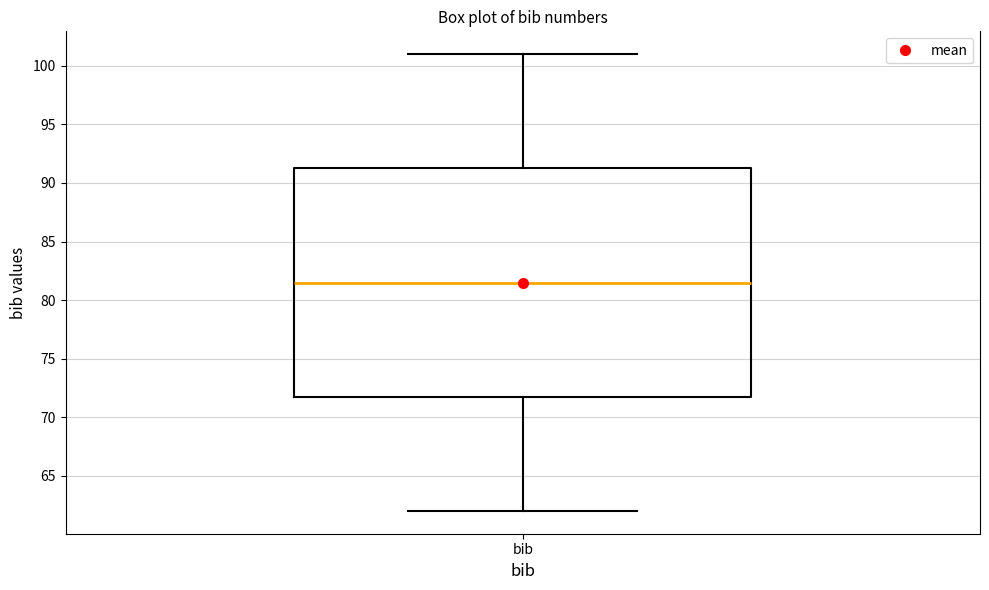

Transcribe this box plot: give where the median line is, the range the box spans, and where the two whiskers end, as read against the y-axis. The values are not printed on the chart, so give them approximately, as read against the axis.

median 81.5, box 72.0 to 91.5, whiskers 62.0 to 101.0